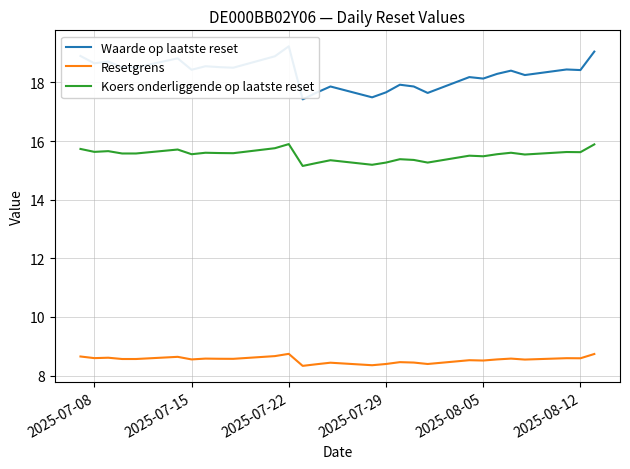

True or false: Resetgrens and Koers onderliggende op laatste reset cross at least once.

False